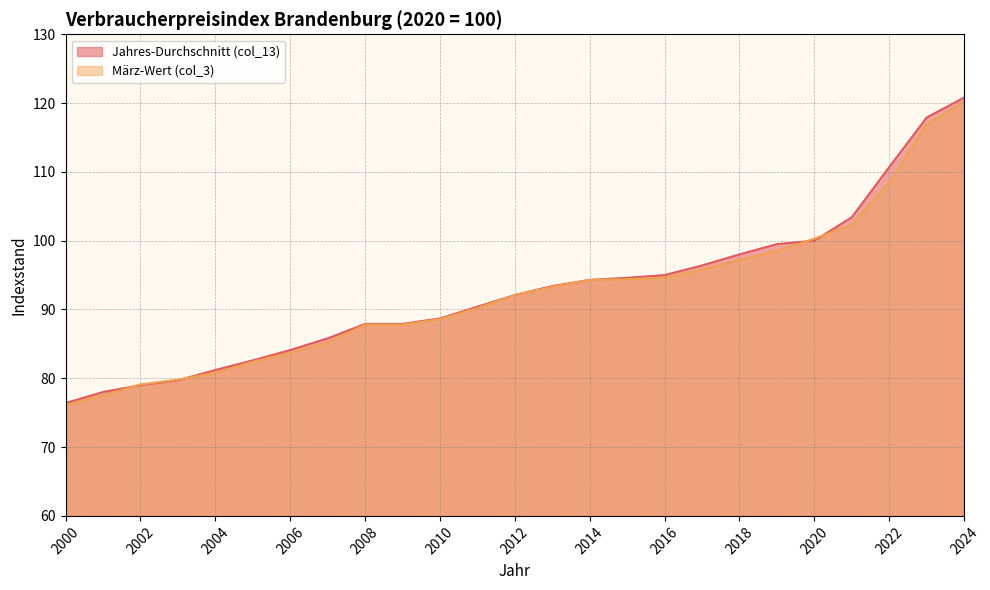

At which category is the sum across all series the highest?

2024